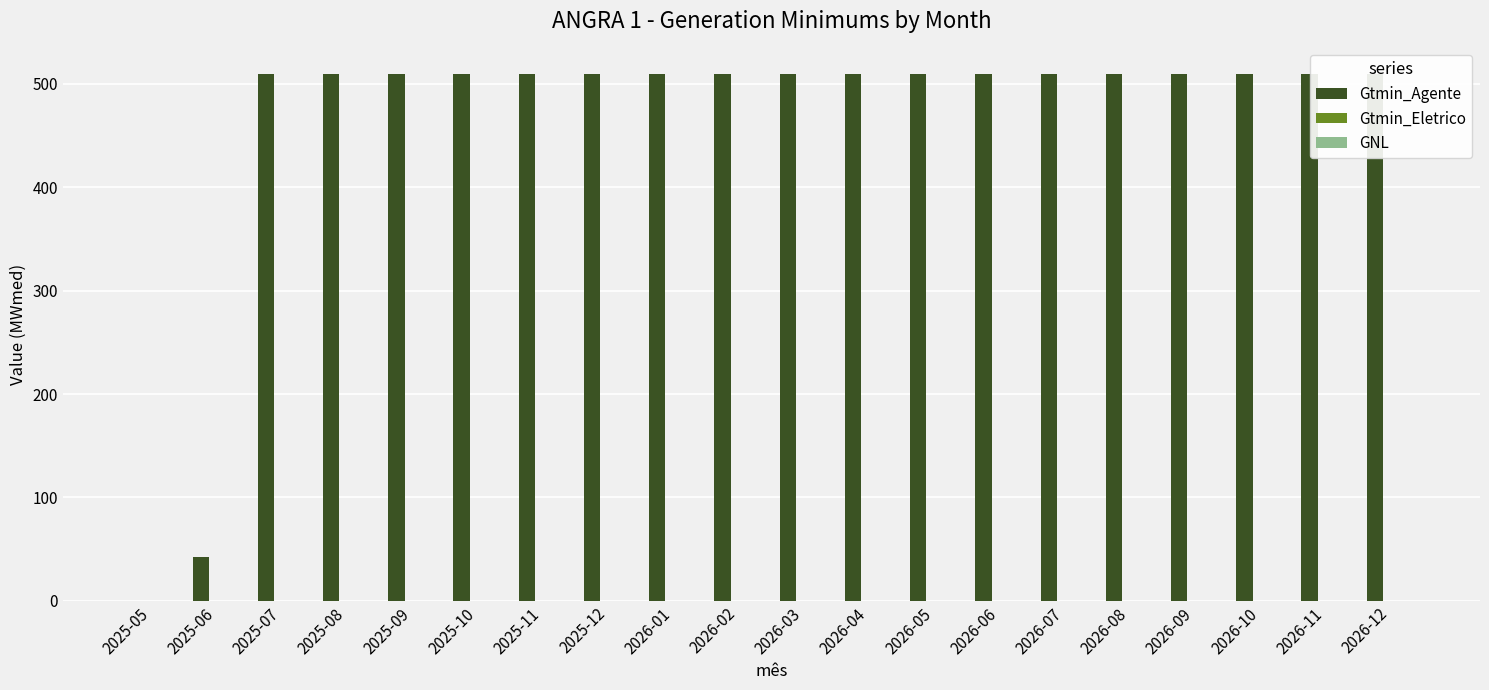

What is the spread (max minus min) of values at 2025-09?

509.8